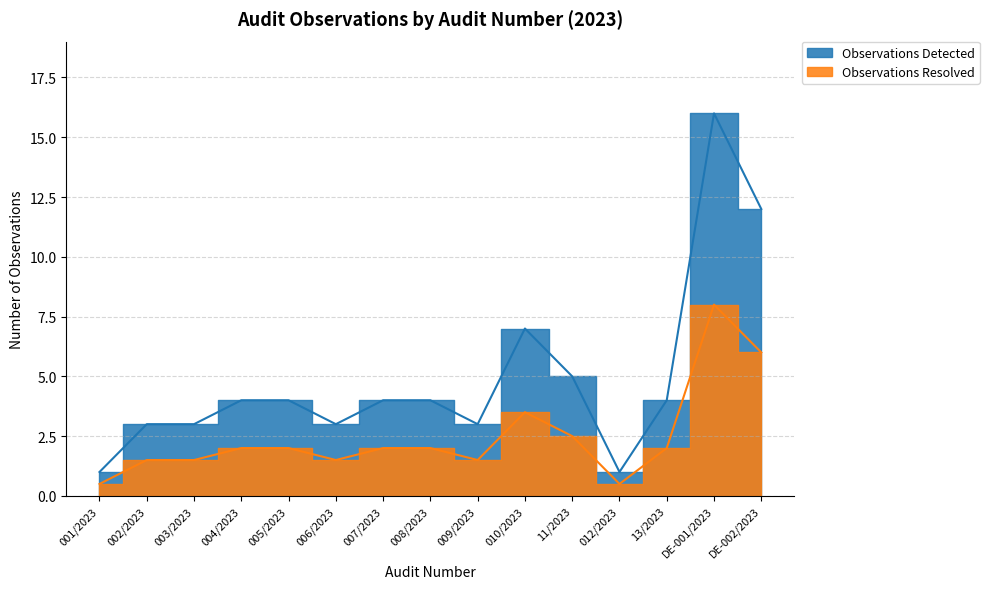

True or false: Observations Detected has a value of 5.5 at 008/2023.

False